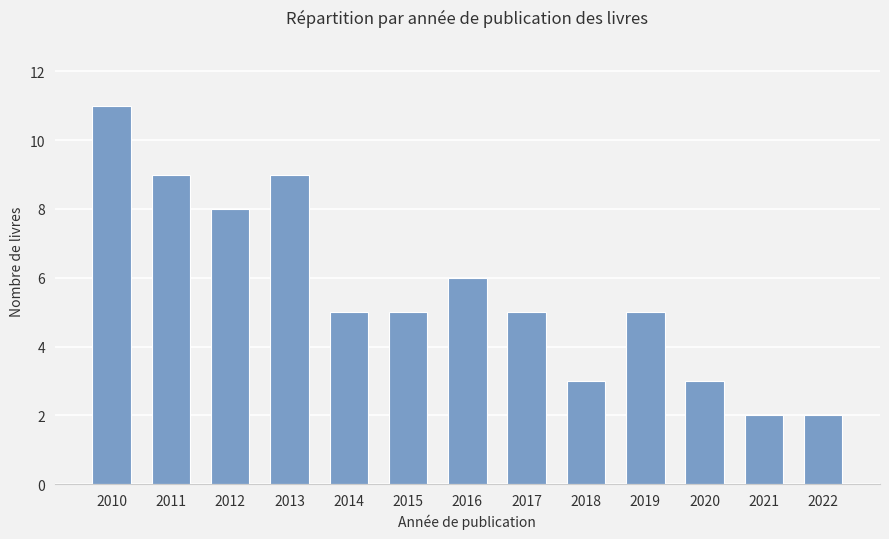

At which label does the data first exceed 5?

2010